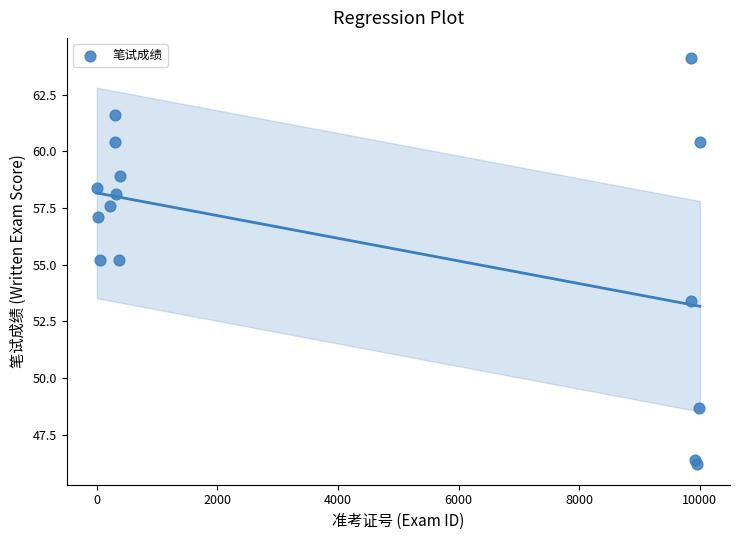

What is the range of X values (max minus min)?

10000.0